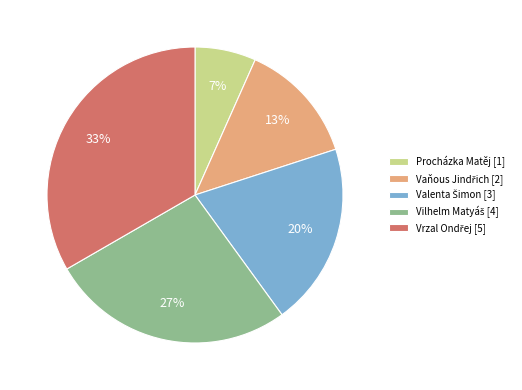

Does any single category account for the majority?

No